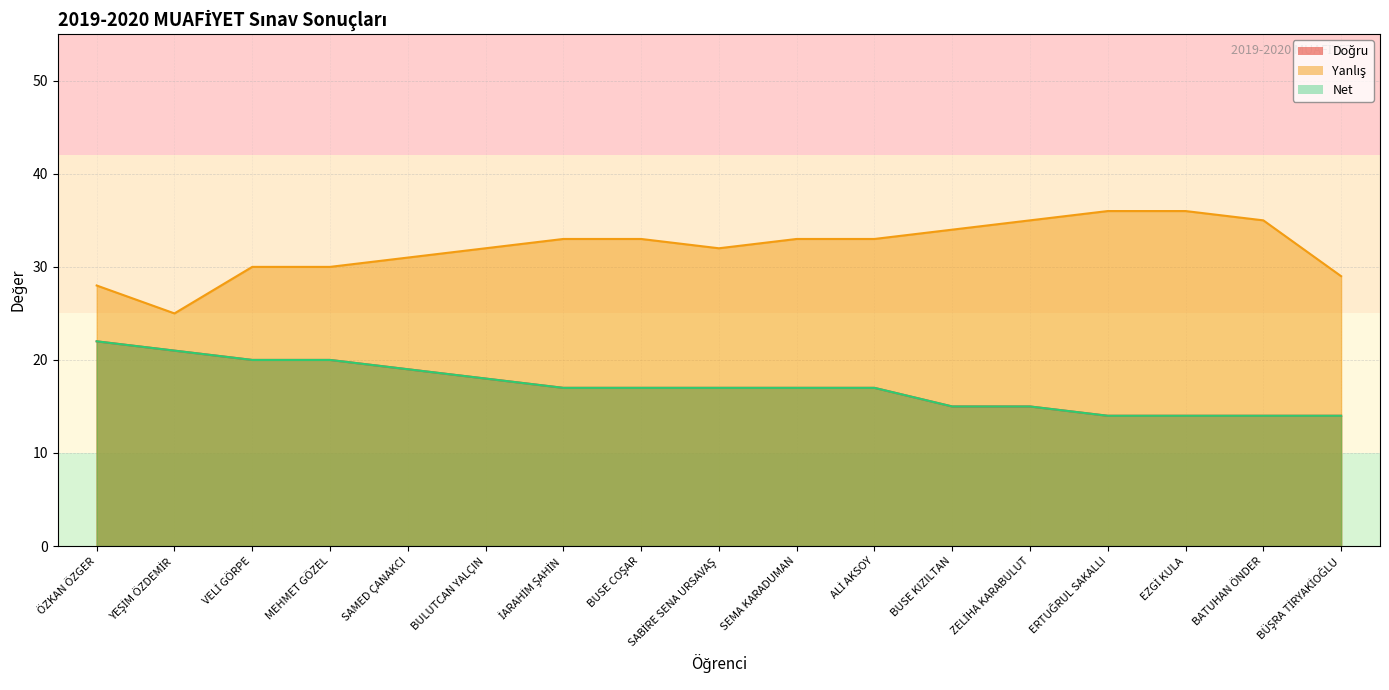

Count the number of categories in the chart.

17